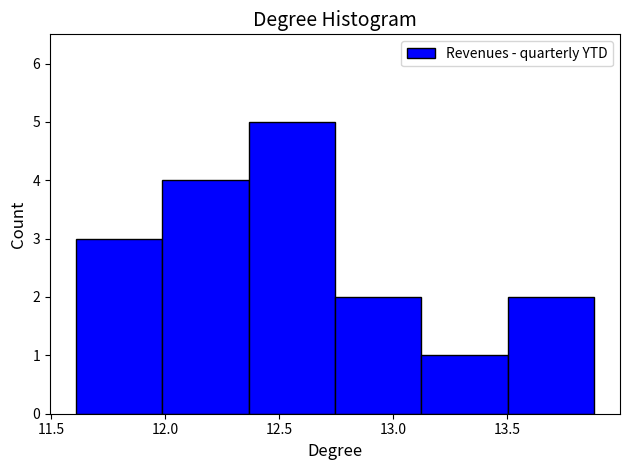

Reading left to right, transcribe this chart: for each bar, give the range it covers on the x-axis and its height. Neither the bar edges nor the heights are printed on the chart, so give them approximately, as read against the axes.

11.60 to 12.00: 3
12.00 to 12.35: 4
12.35 to 12.75: 5
12.75 to 13.10: 2
13.10 to 13.50: 1
13.50 to 13.90: 2